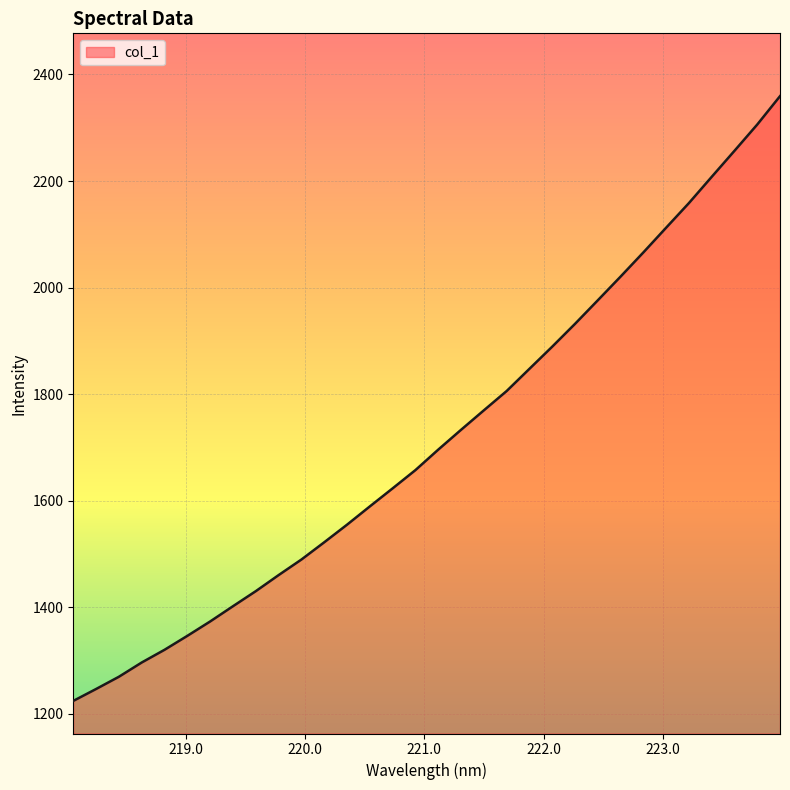

Does the chart display data point markers on the line(s)?

No